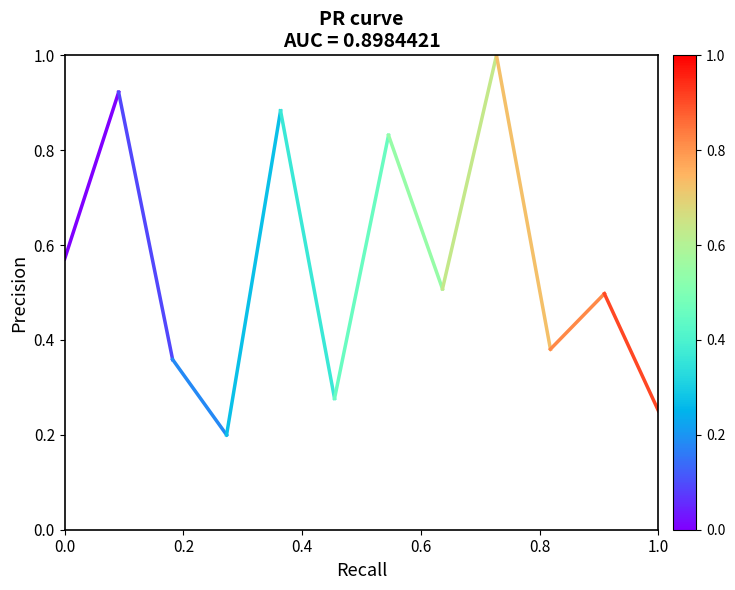

The chart shows a value of 0.5 at 0.2. True or false?

False